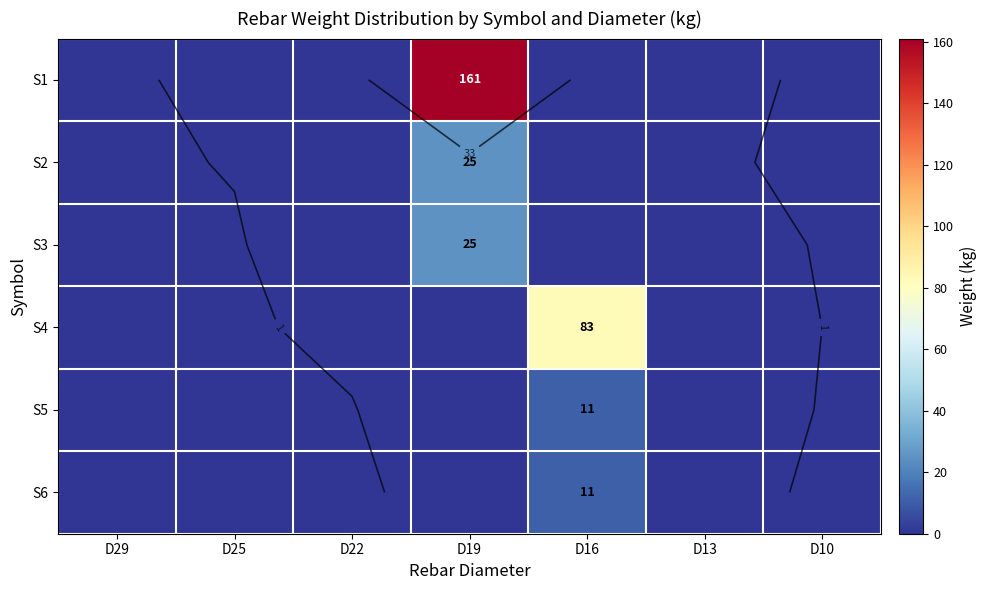

The S3 series shows 0 at D25. True or false?

True